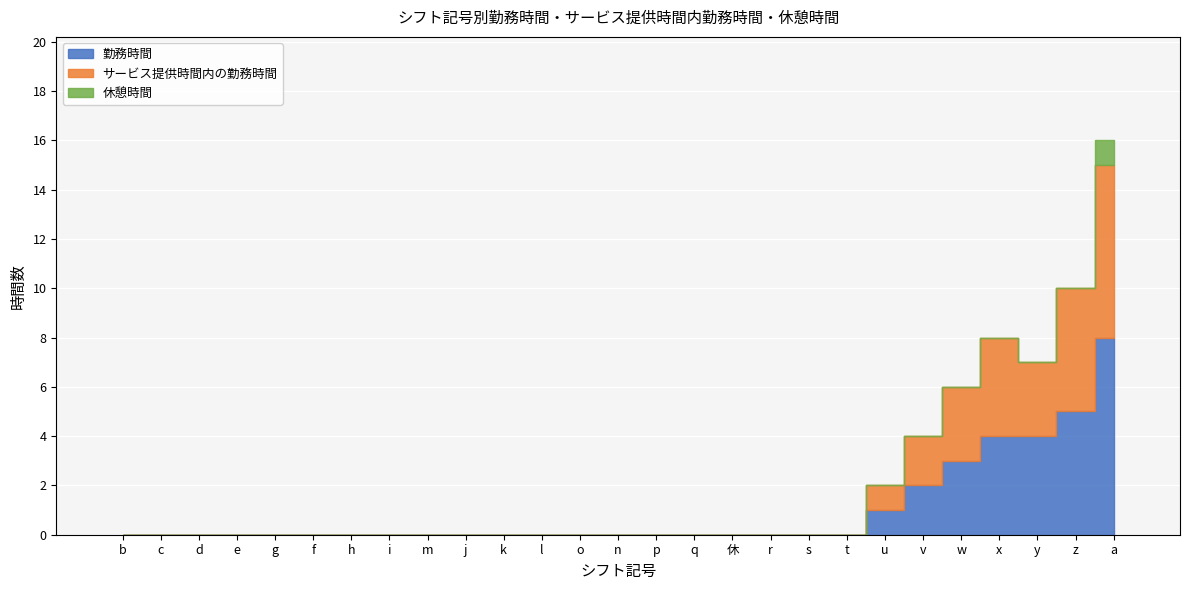

Rank the series by their maximum value, from highest to lowest.

勤務時間, サービス提供時間内の勤務時間, 休憩時間